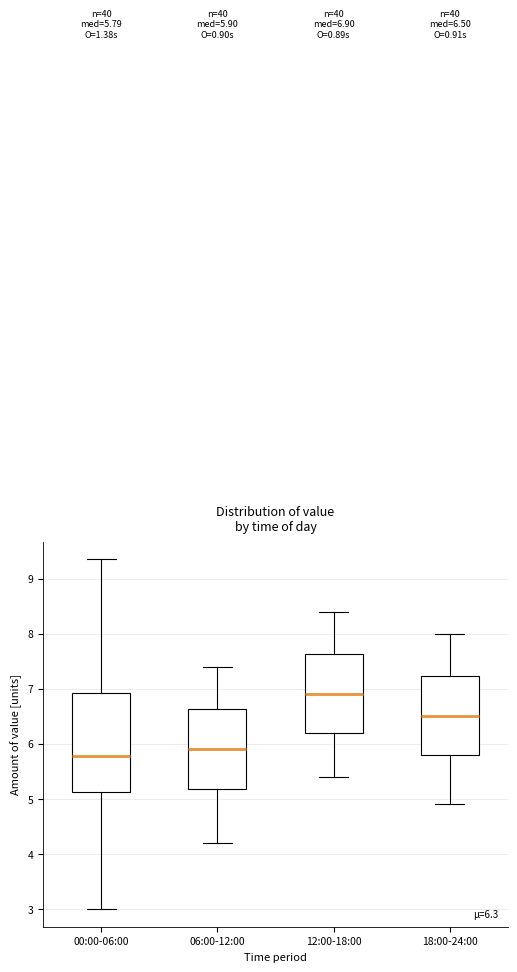

Which box is the tallest, from its lower edge to its upper edge?

00:00-06:00